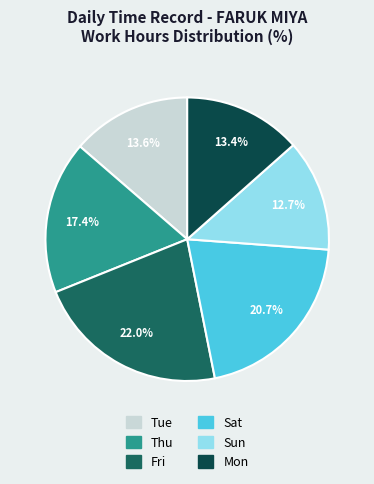

To the nearest percent, what is the difference between the largest and smallest slice percentages?

9%